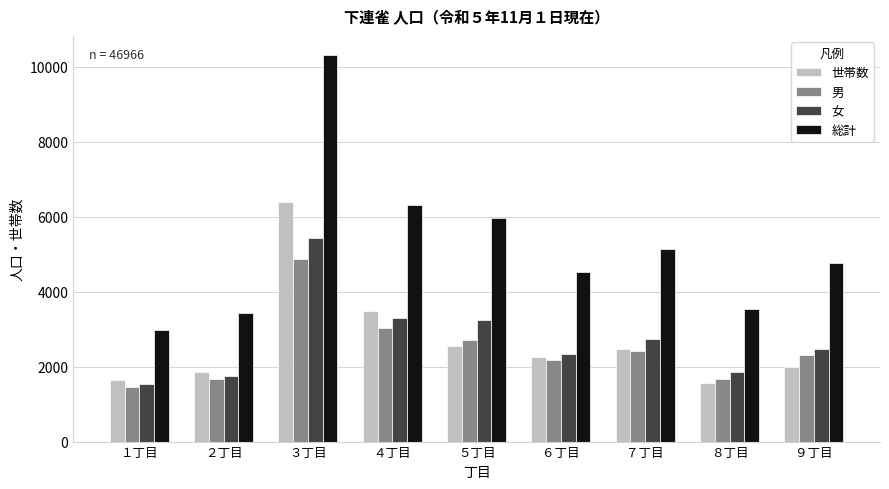

Is the value of 総計 at ７丁目 greater than the value of 世帯数 at ６丁目?

Yes